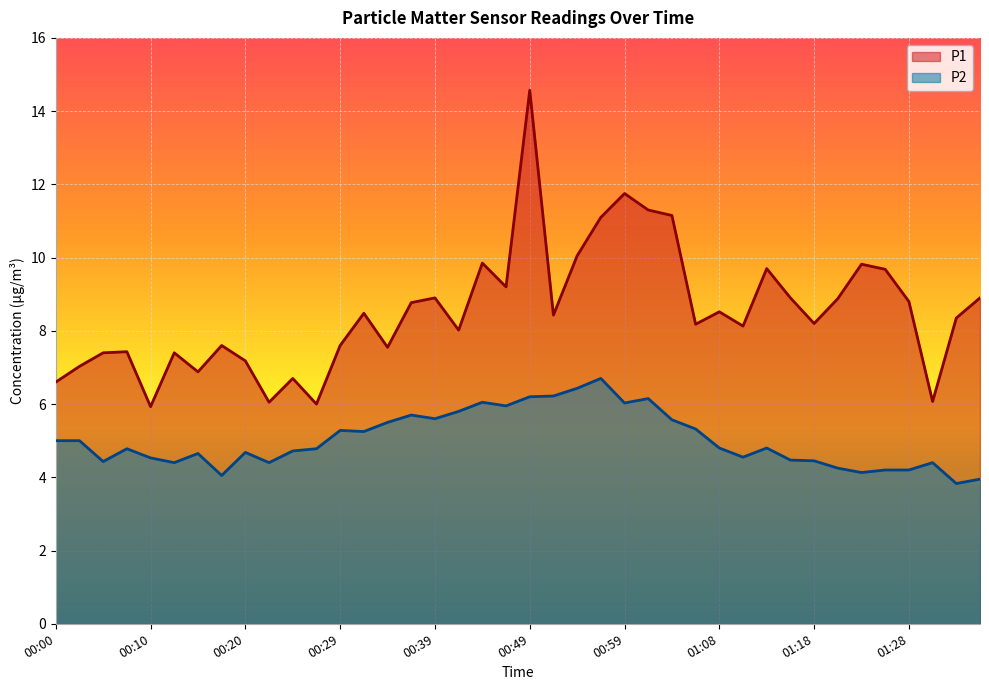

What is the label of the 20th point from the left?

00:47